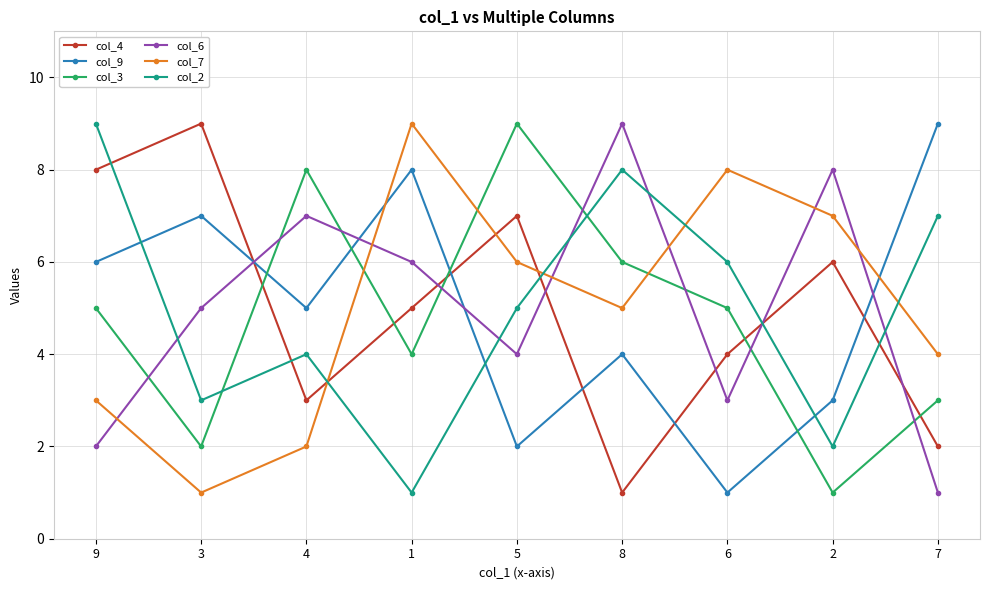

What is the spread (max minus min) of values at 6?

7